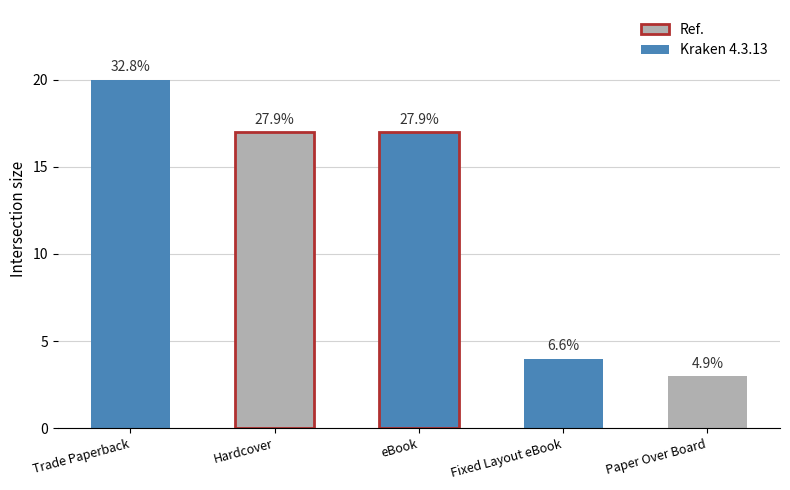

Are the bars horizontal?

No